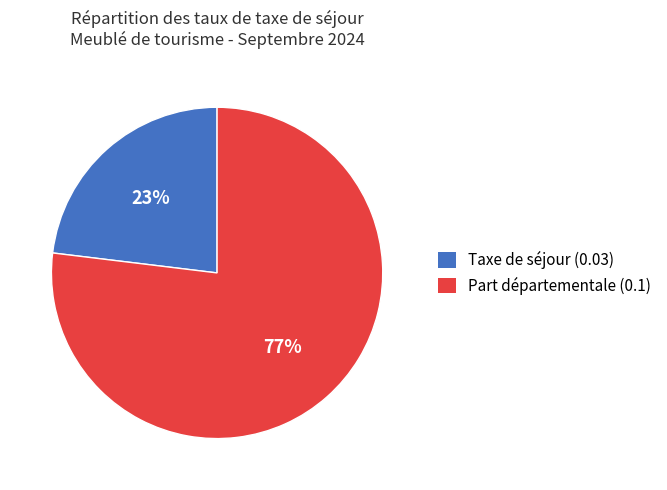

Is there any slice that represents more than half of the pie?

Yes